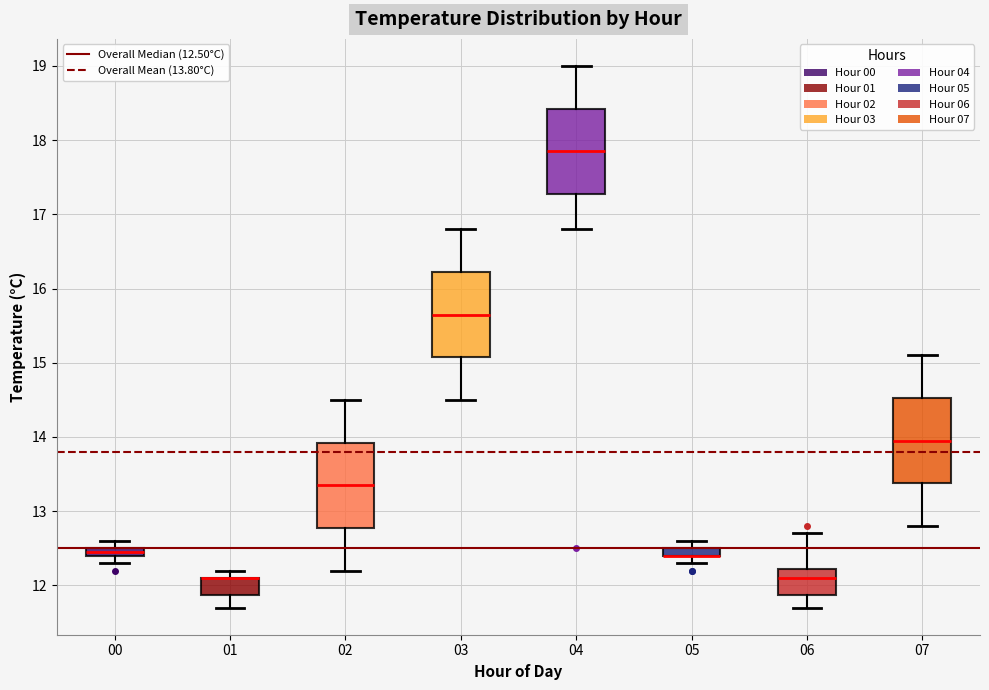

Where is the upper edge of the box at x = 01 on the y-axis? The values are not printed on the chart, so give them approximately, as read against the axis.

12.1